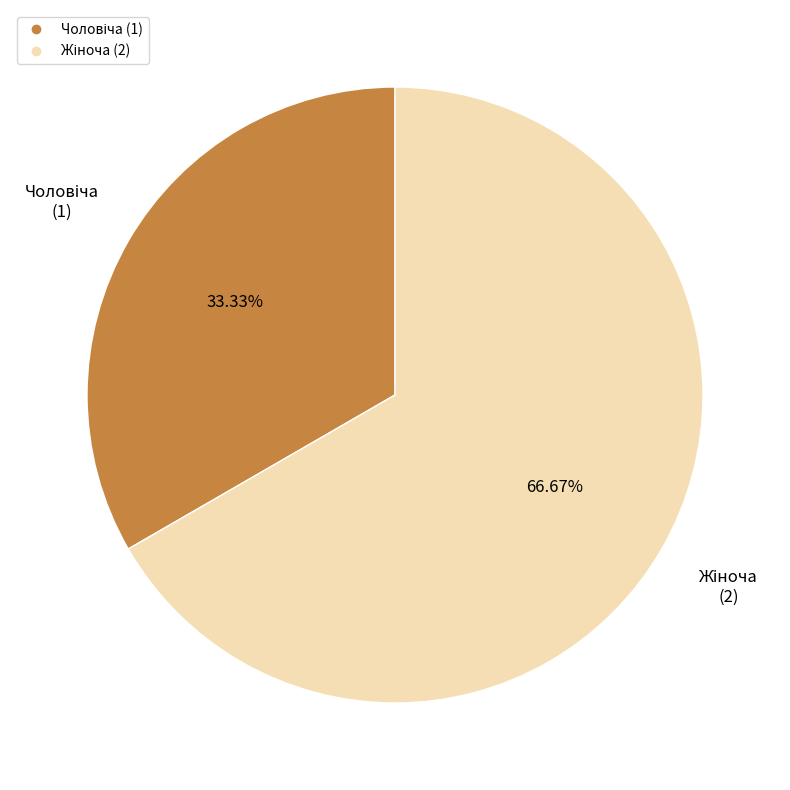

Does any single category account for the majority?

Yes